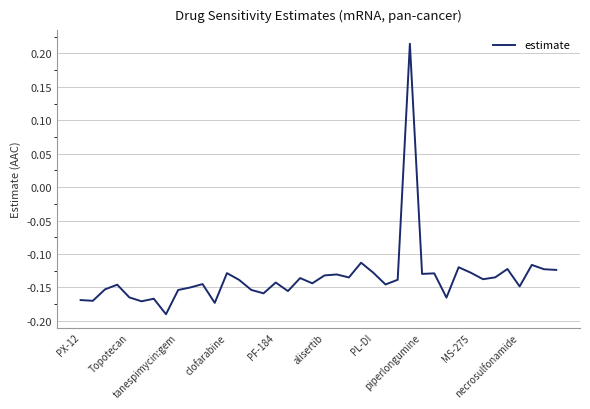

How many values are below zero?

39